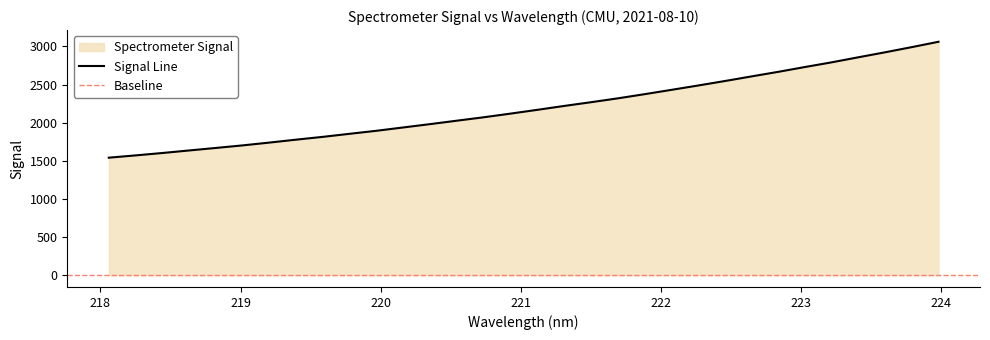

What is the label of the 14th point from the right?

221.4993